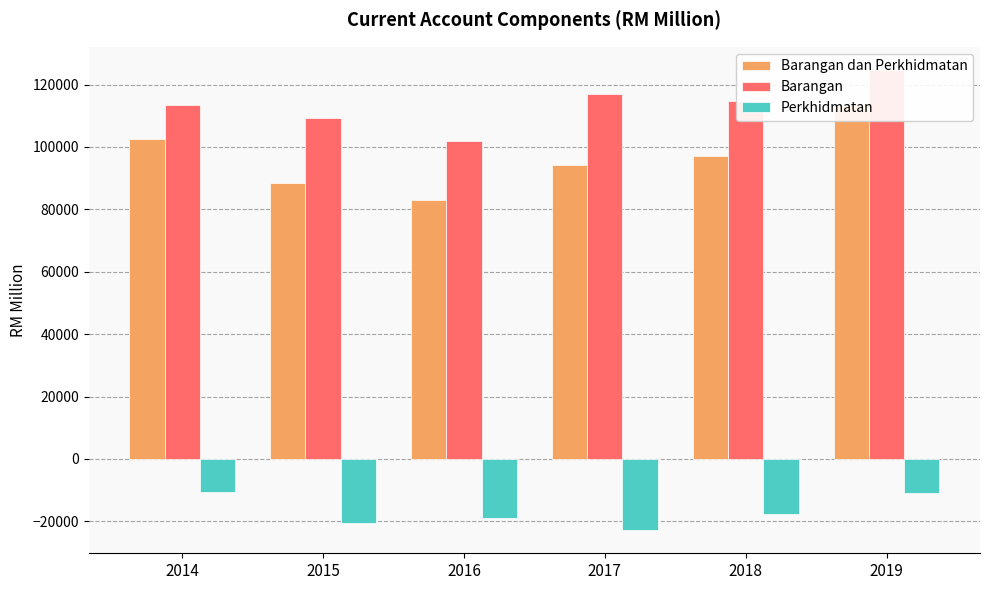

Which has a higher value, 2016 or 2017?

2017